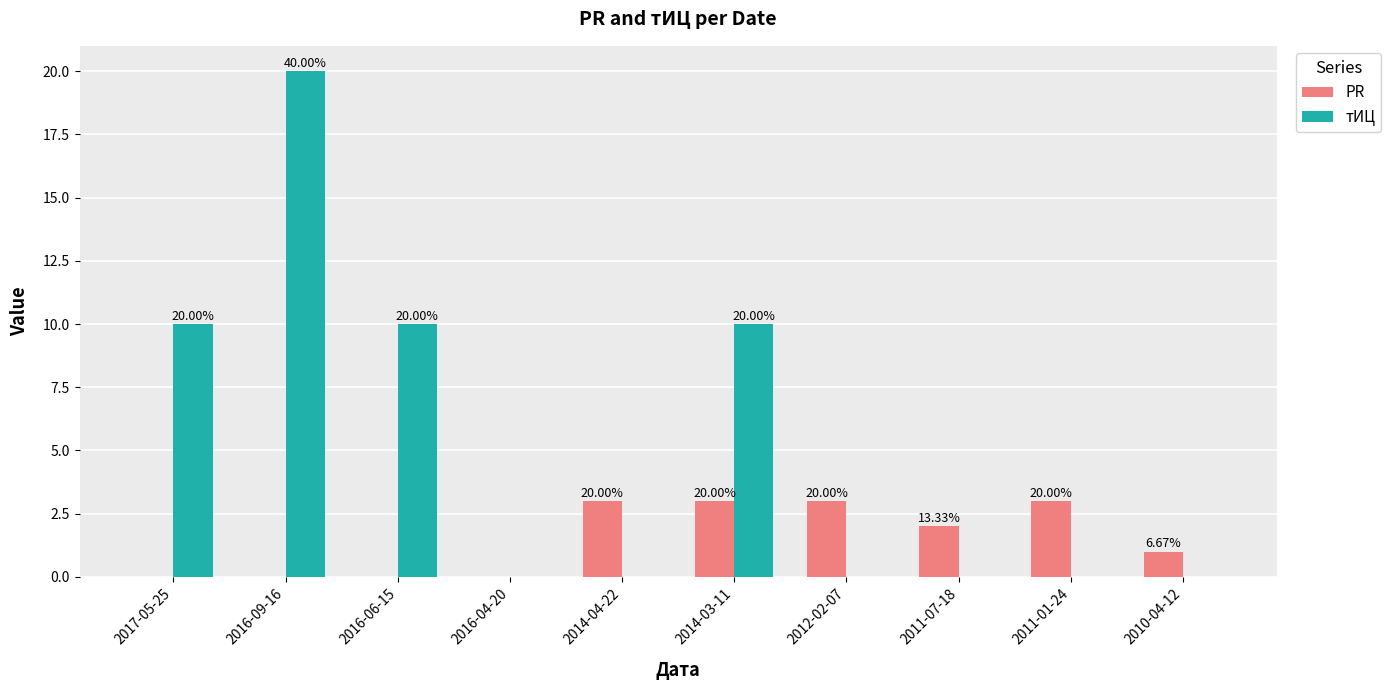

What is the total value across all series at 2014-03-11?

13